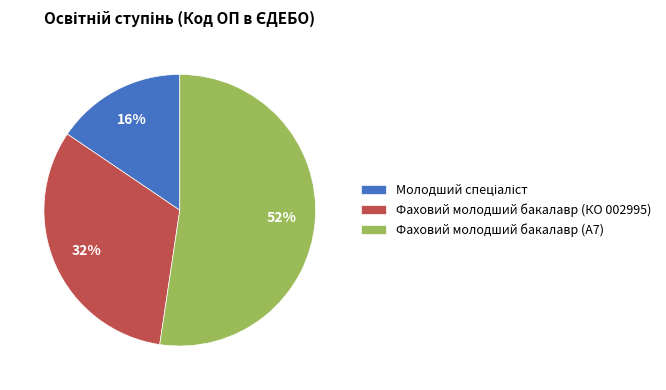

Combined, do Фаховий молодший бакалавр (КО 002995) and Фаховий молодший бакалавр (A7) account for over 50%?

Yes